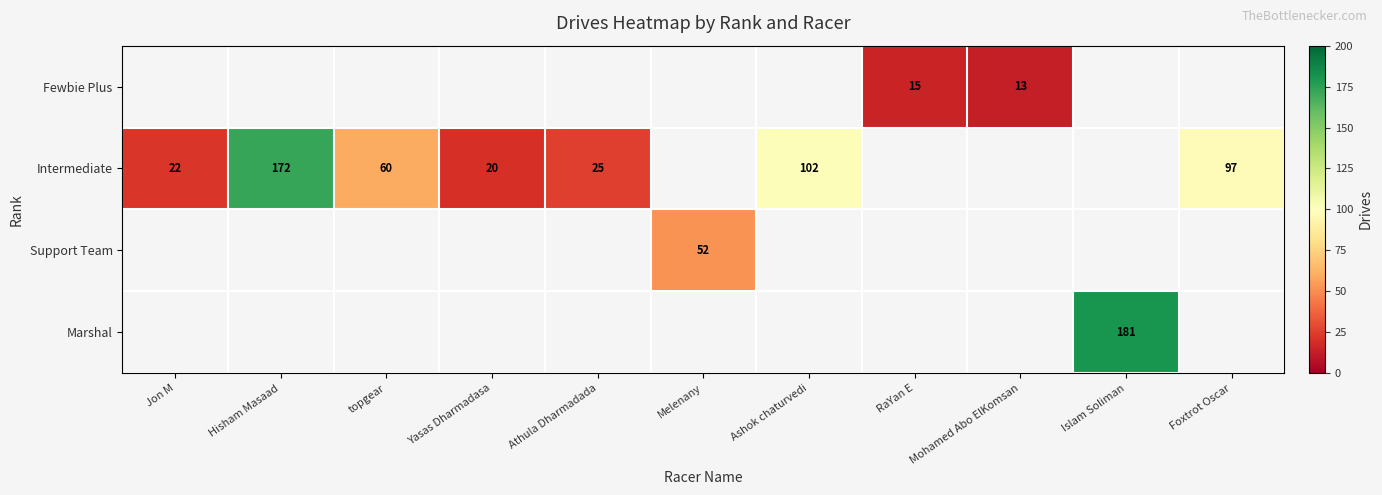

The value of Fewbie Plus at Mohamed Abo ElKomsan is 4. True or false?

False